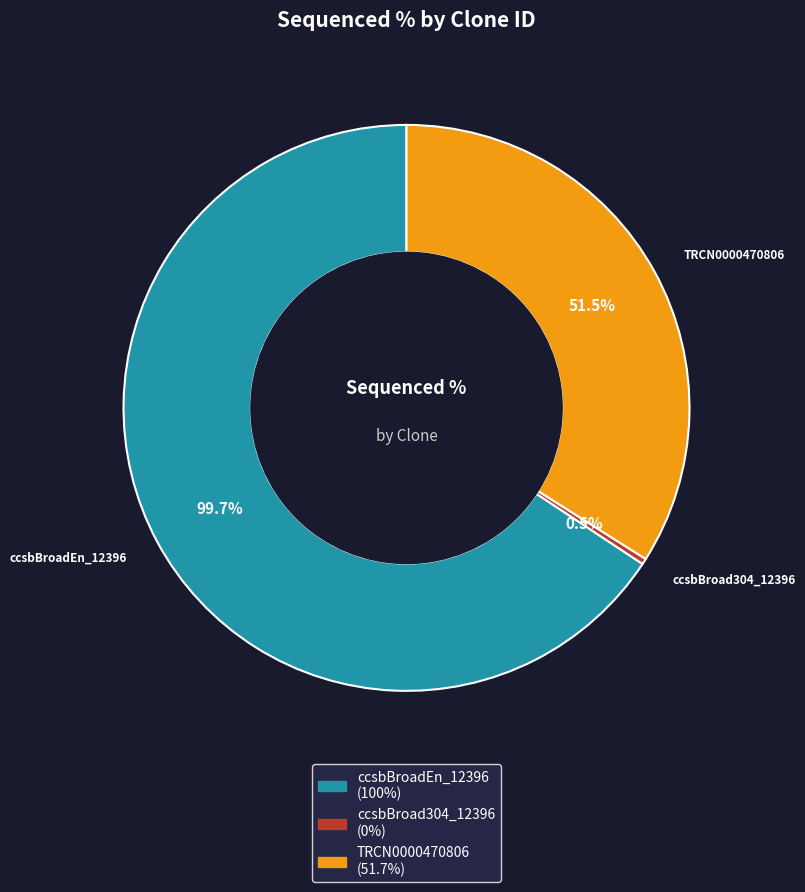

Which category accounts for the majority?

ccsbBroadEn_12396